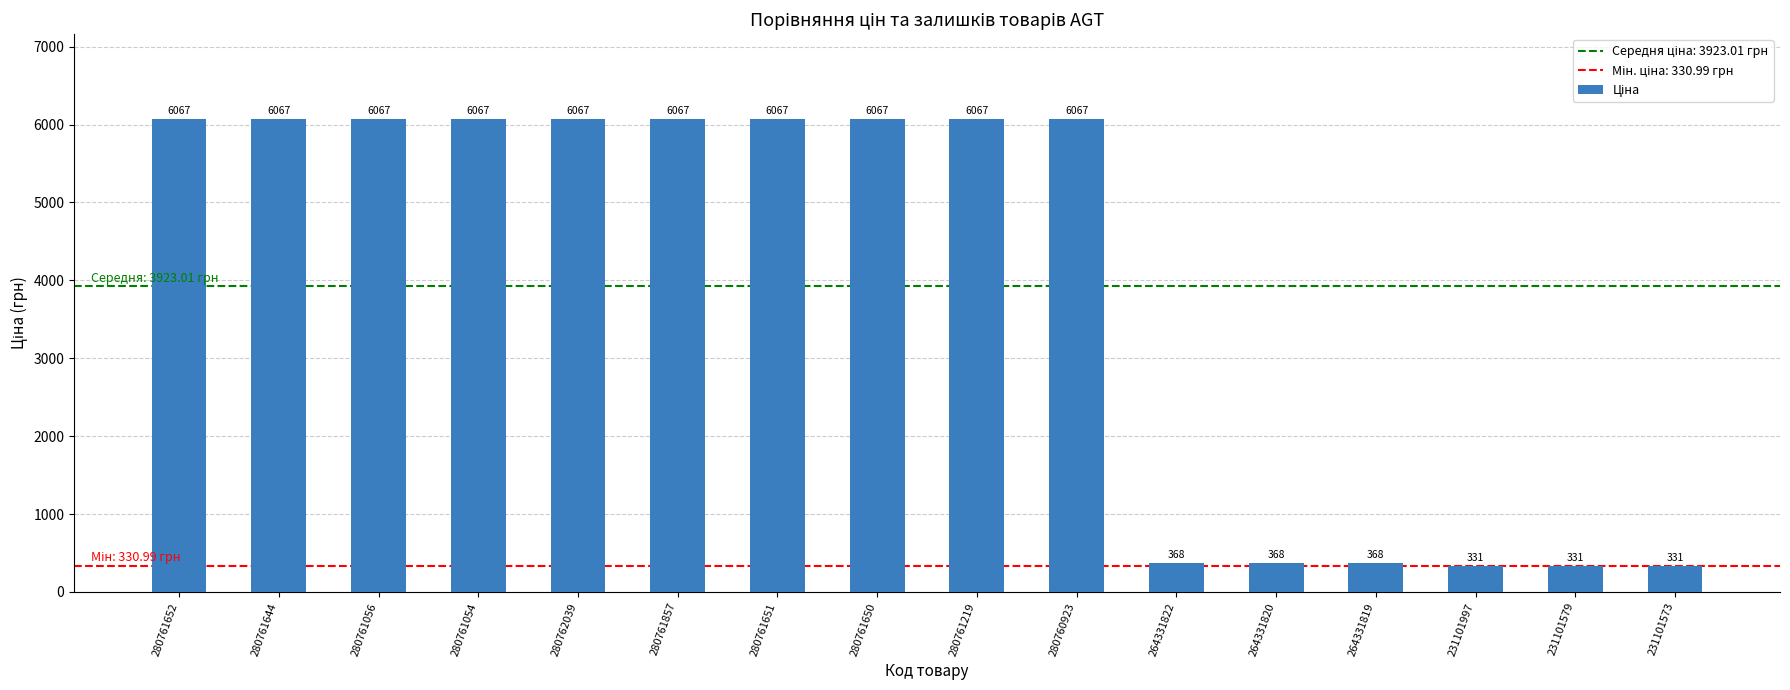

What is the smallest value displayed?

331.0